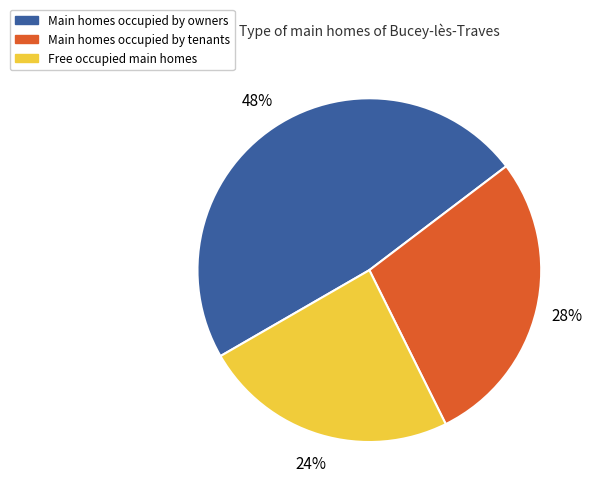

Is it true that Free occupied main homes is 12% of the pie?

False